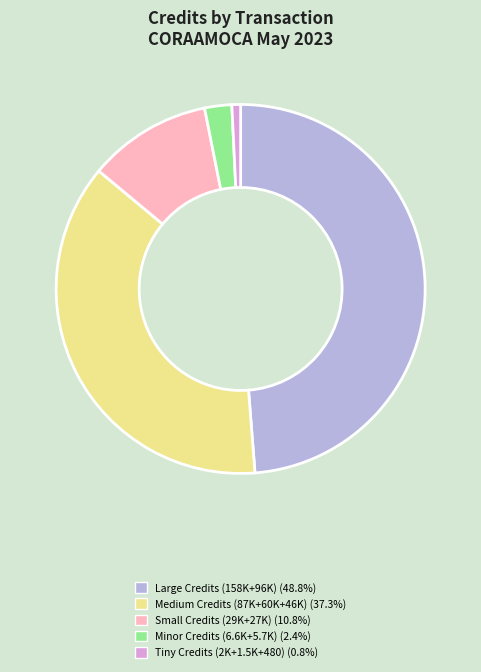

Do Medium Credits (87K+60K+46K) (37.3%) and Minor Credits (6.6K+5.7K) (2.4%) together represent more than half of the pie?

No